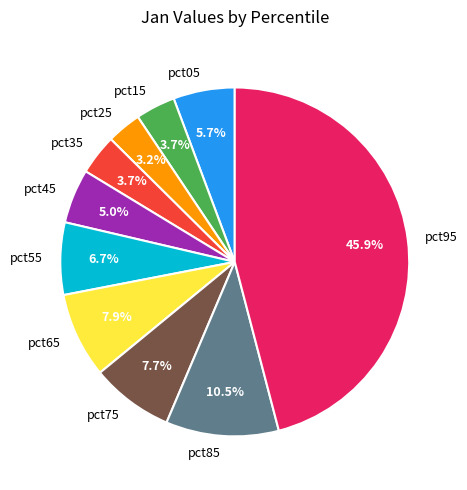

What portion of the pie excludes pct85?

89.5%